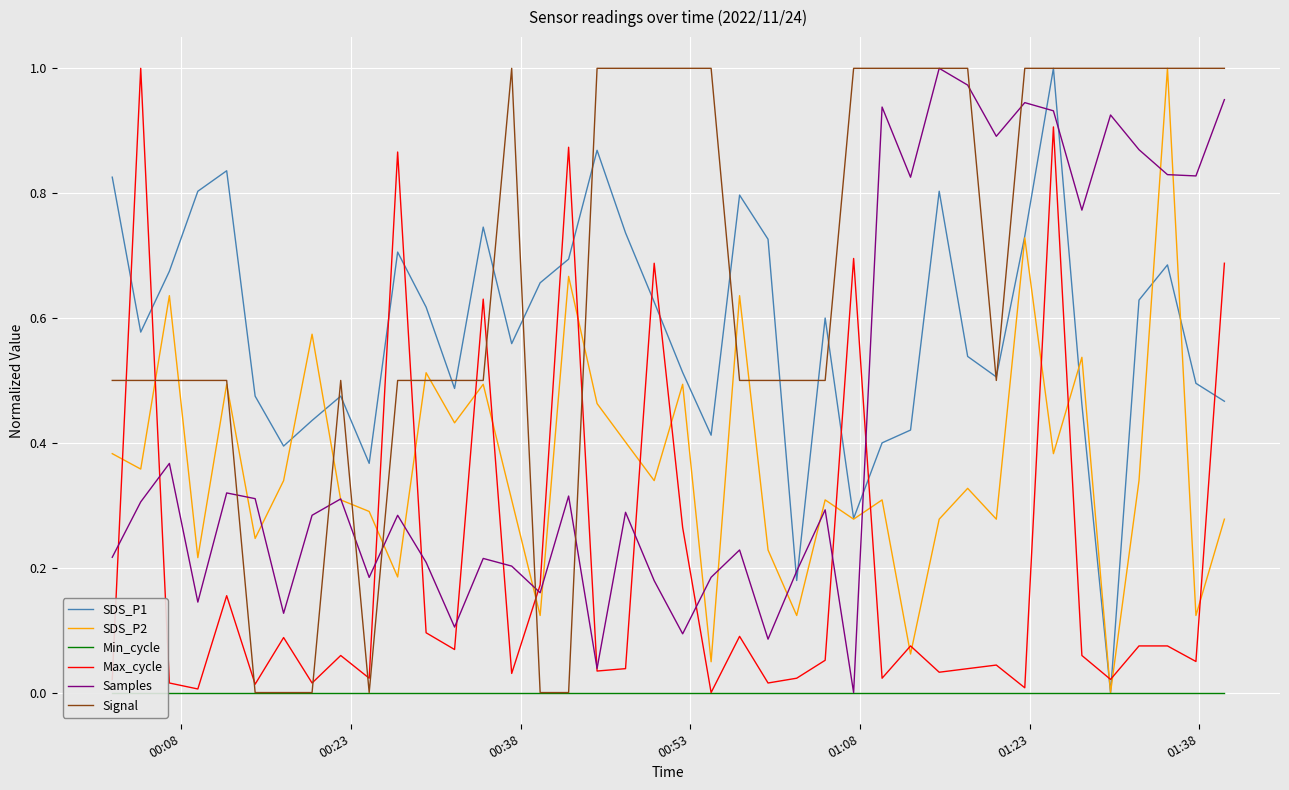

Which series ends up on top after the final intersection of Samples and SDS_P1?

Samples